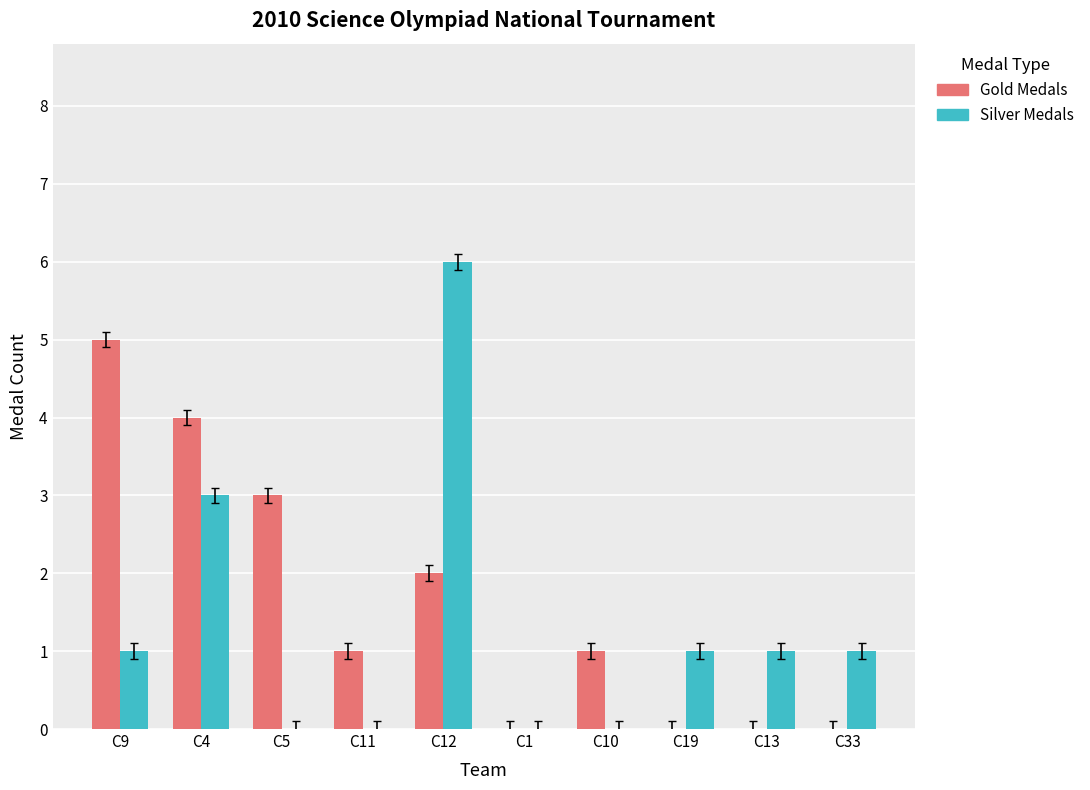

Which series has the largest total across all categories?

Gold Medals